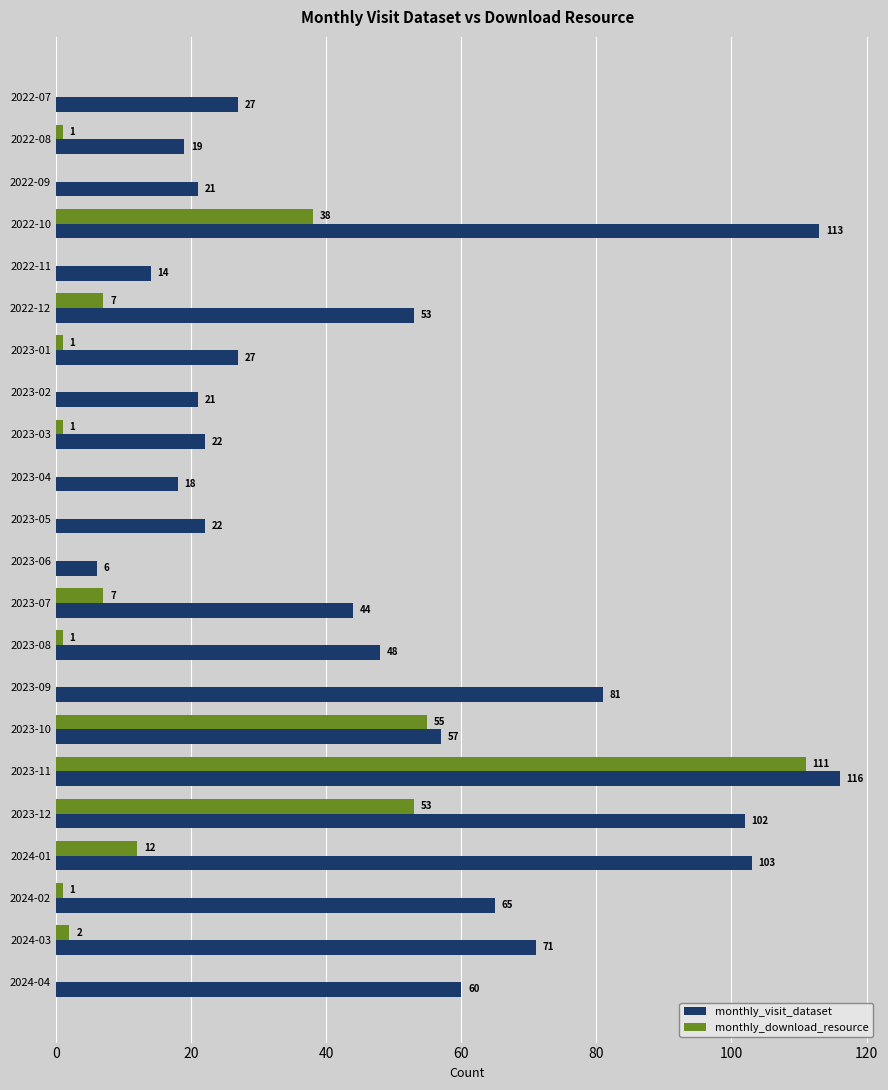

The monthly_visit_dataset series shows 32 at 2022-12. True or false?

False